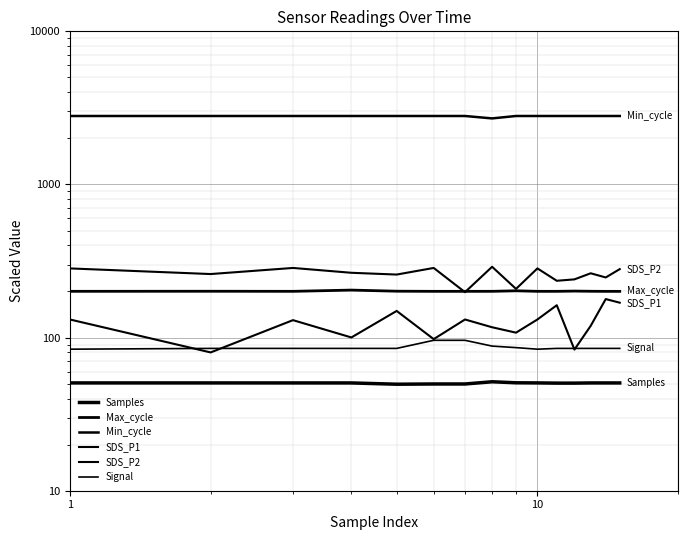

Which has a higher value, 10 or 9?

9